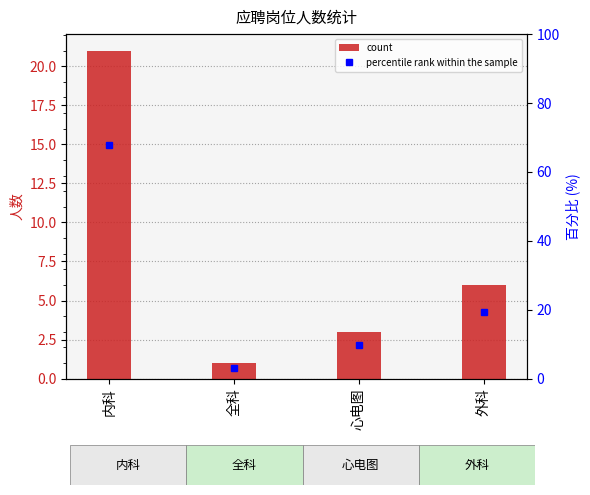

Which has a higher value, 全科 or 外科?

外科